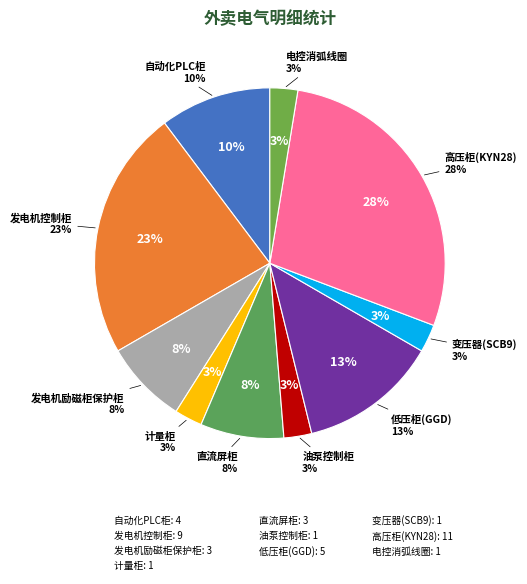

How many segments does this pie chart have?

10